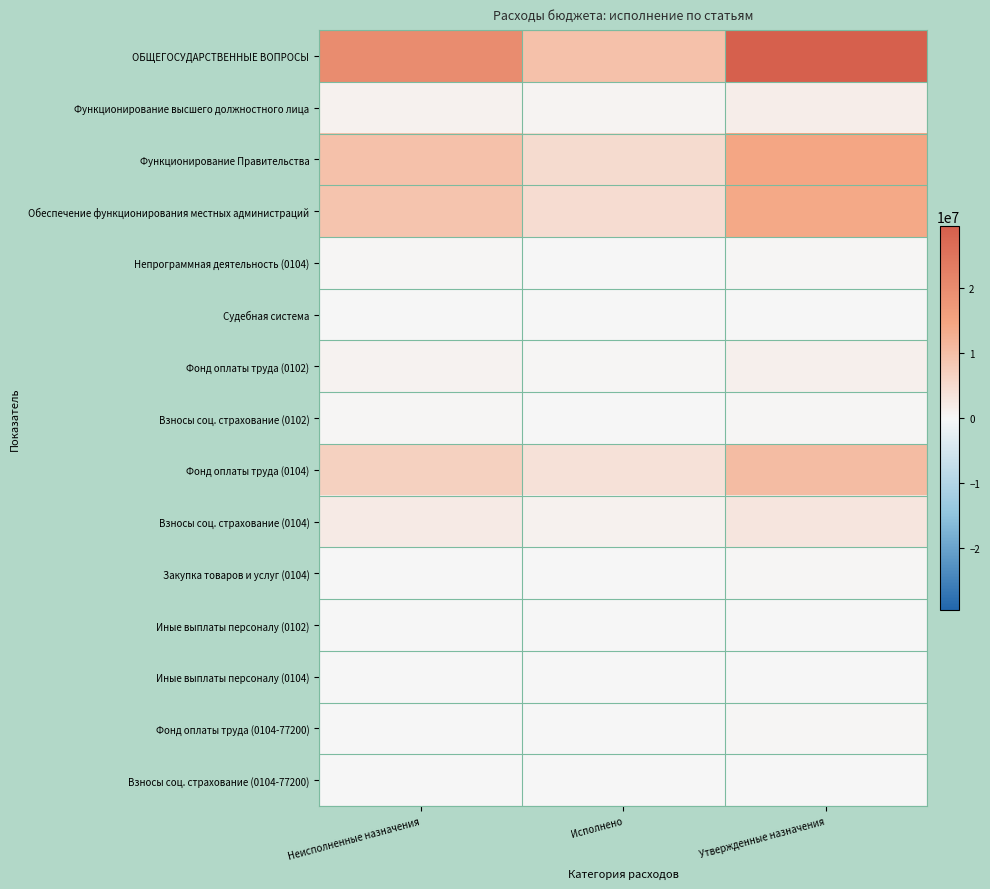

Between Исполнено and Утвержденные назначения, which series saw the biggest shift?

ОБЩЕГОСУДАРСТВЕННЫЕ ВОПРОСЫ